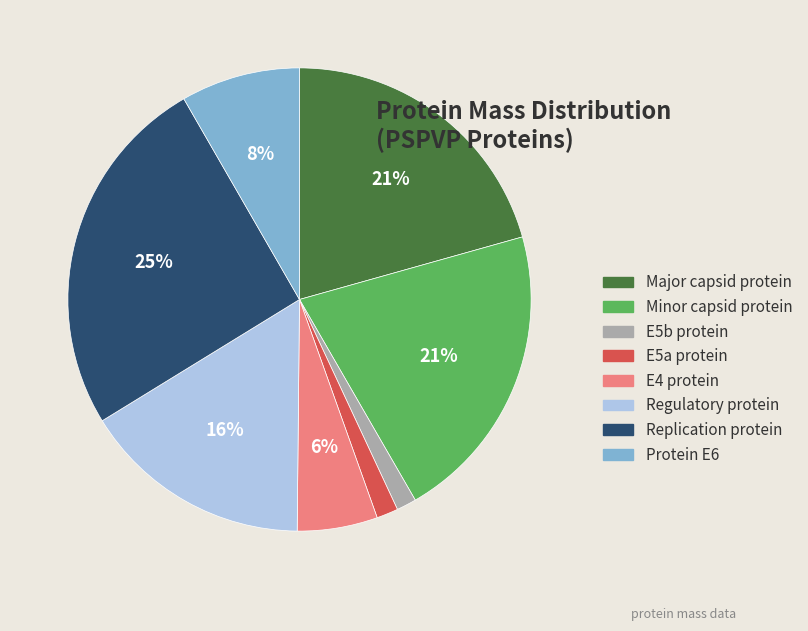

What percentage is the E4 protein slice, to the nearest percent?

6%